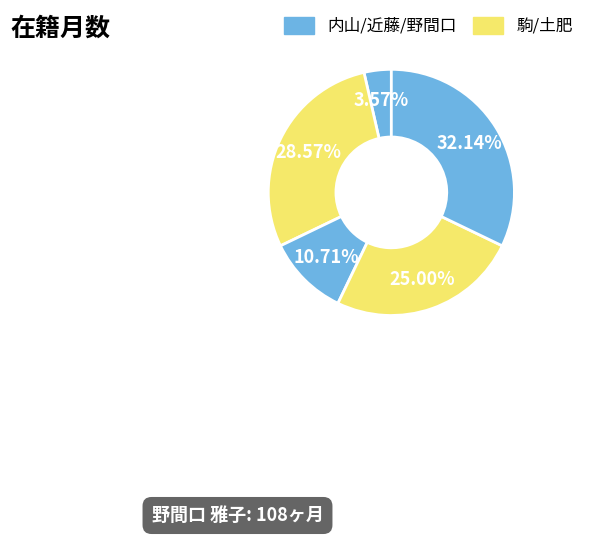

Count the number of slices in the pie.

5